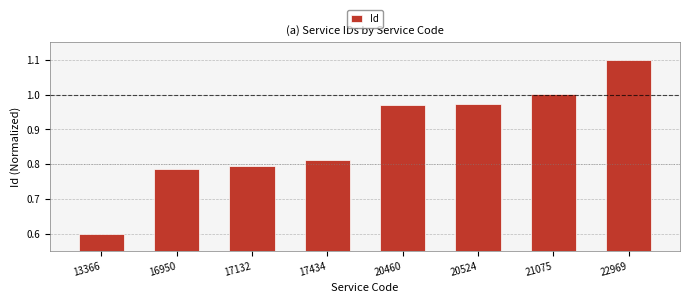

What is the sum of the values at 20460 and 20524?

1.9